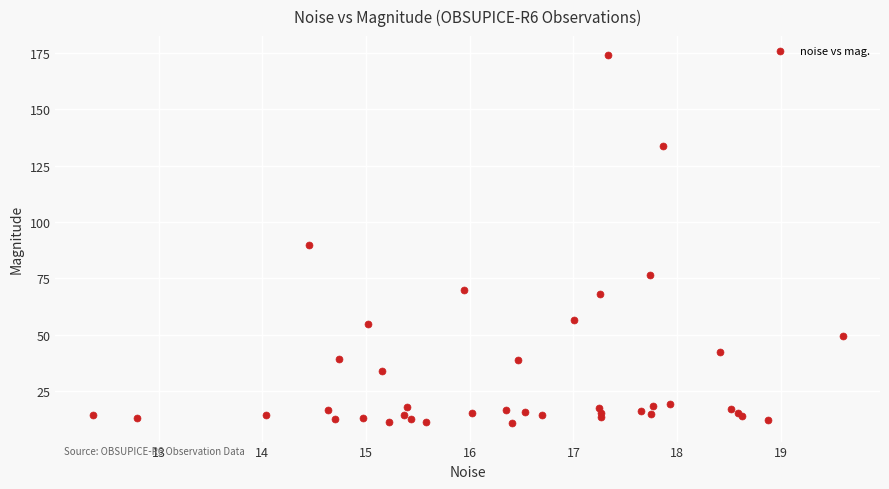

What Y value in the scatter plot is closest to 92?

89.9